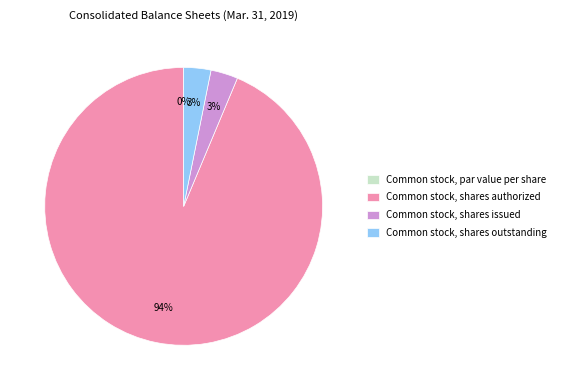

To the nearest percent, what is the difference between the largest and smallest slice percentages?

94%